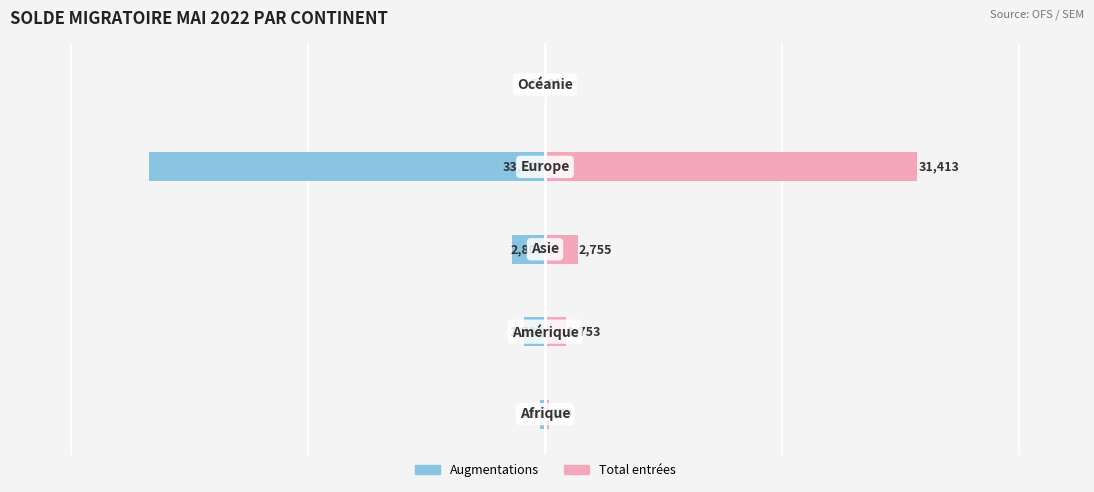

At how many categories does at least one series exceed -26843?

5